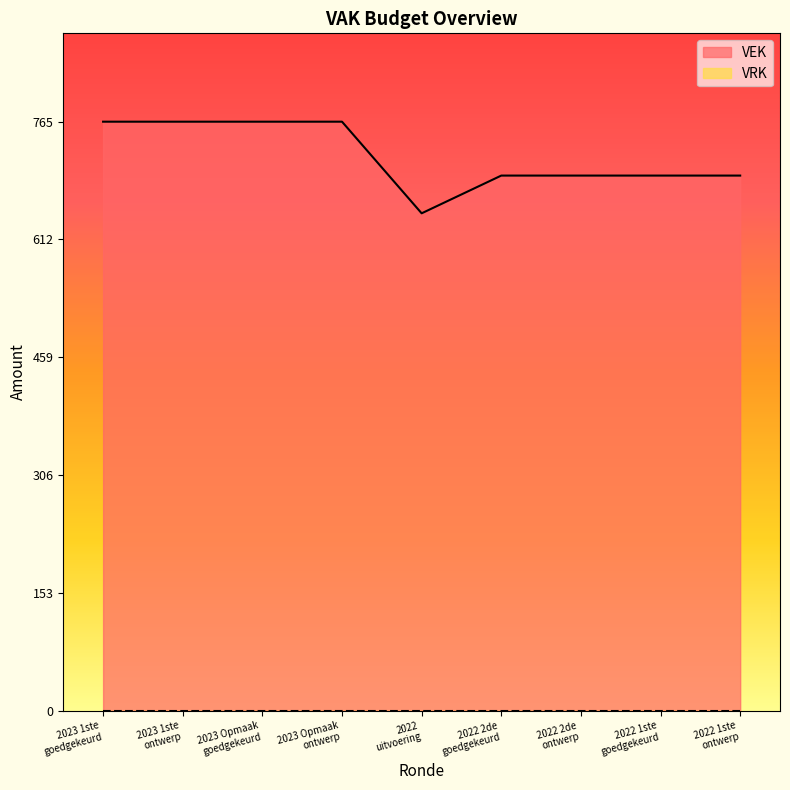

What is the smallest value displayed?

0